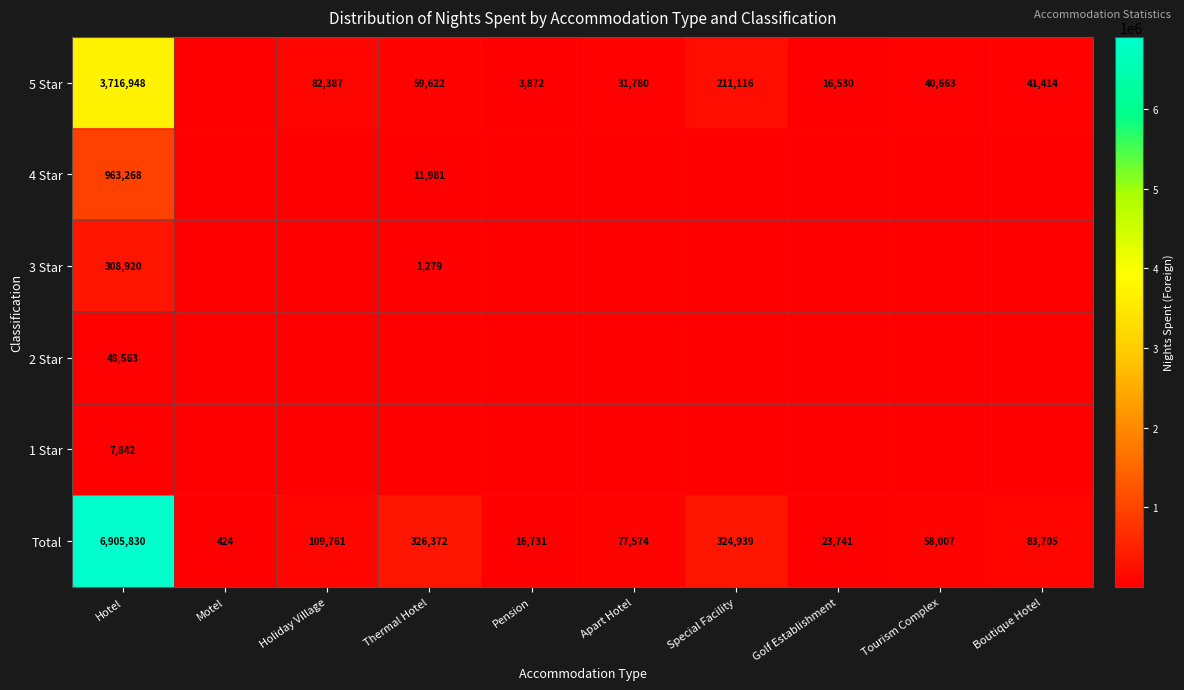

What is the difference between the Total values at Motel and Apart Hotel?

77150